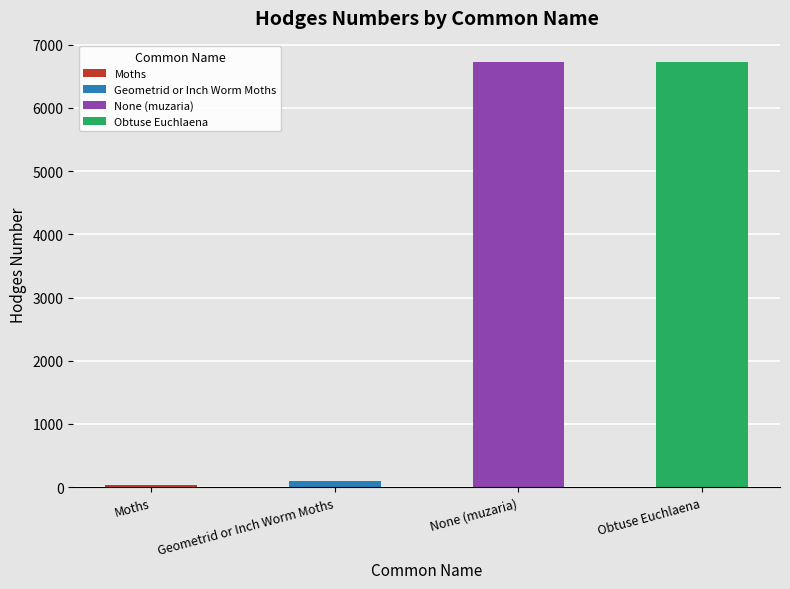

Rank the categories by value from lowest to highest.

Moths, Geometrid or Inch Worm Moths, None (muzaria), Obtuse Euchlaena